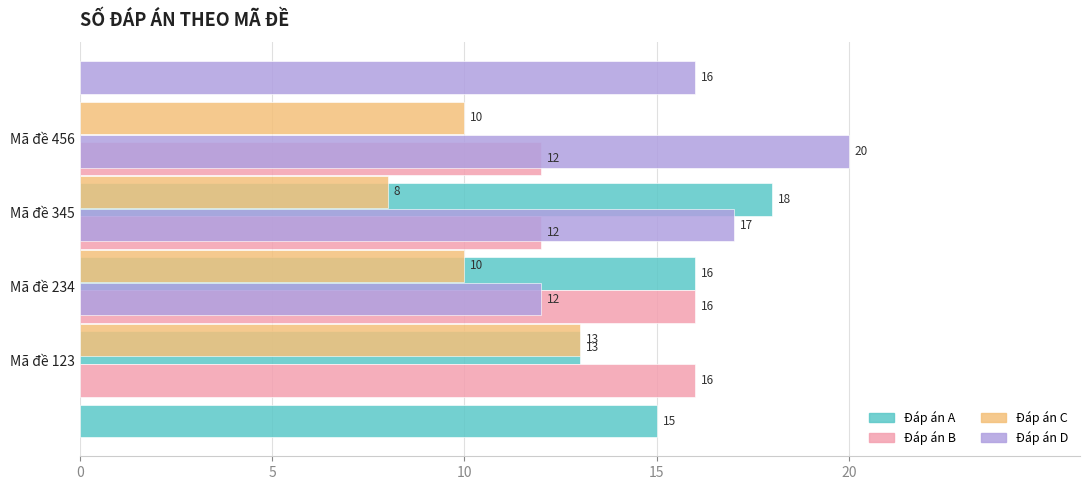

What is the spread (max minus min) of values at 10?

12